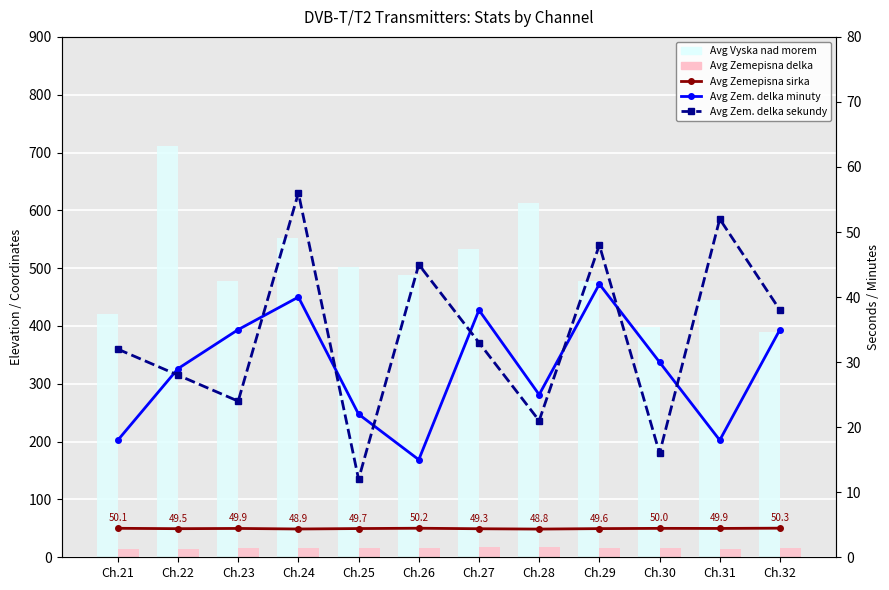

Are the bars horizontal?

No